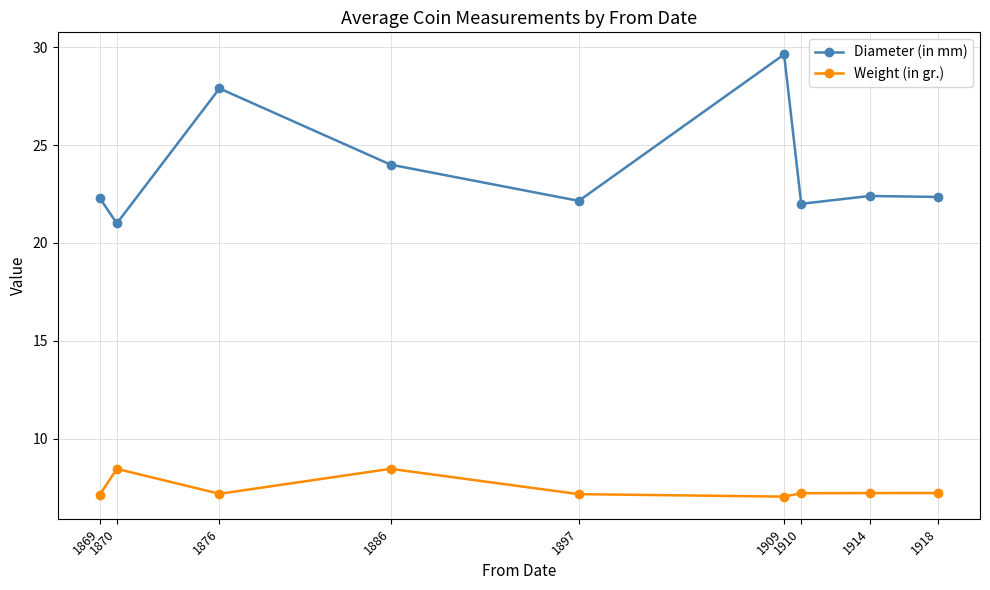

Which category has the highest value across all series?

1909